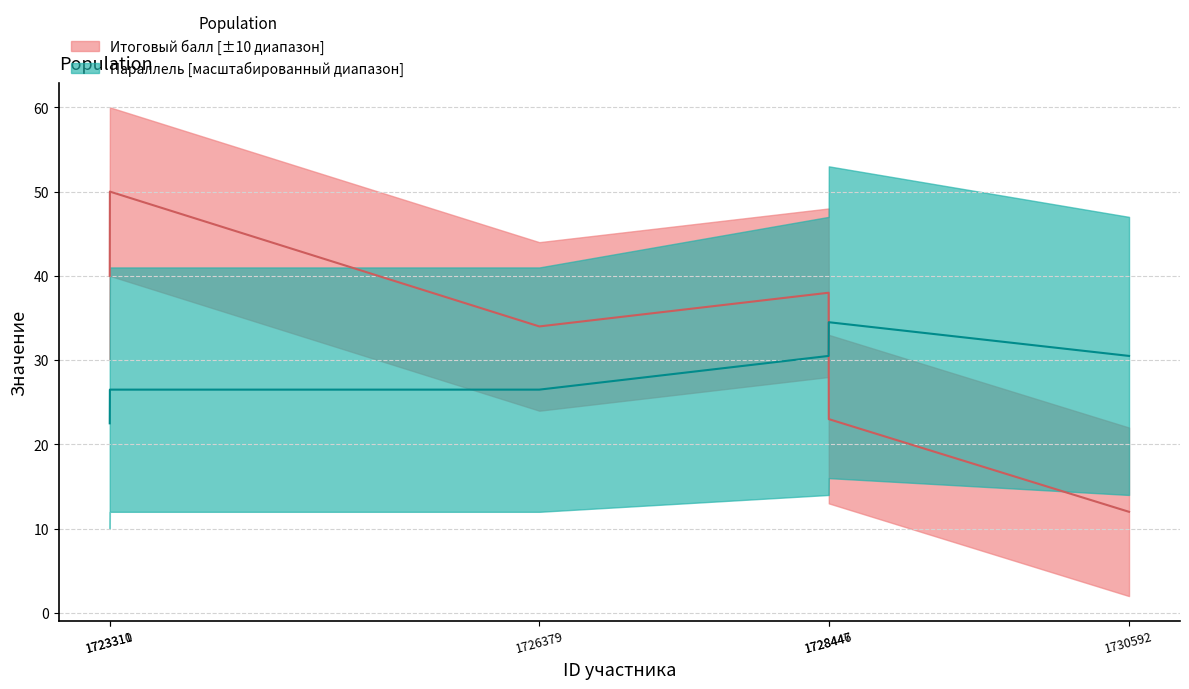

At which label does Параллель reach its peak?

1728447